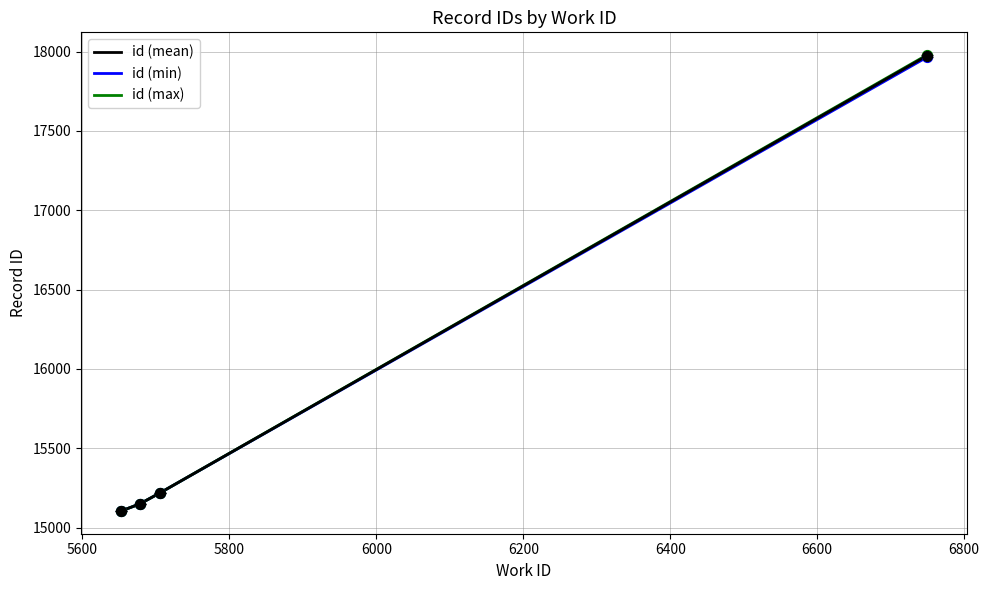

What are all the series names shown in the legend?

id (mean), id (min), id (max)